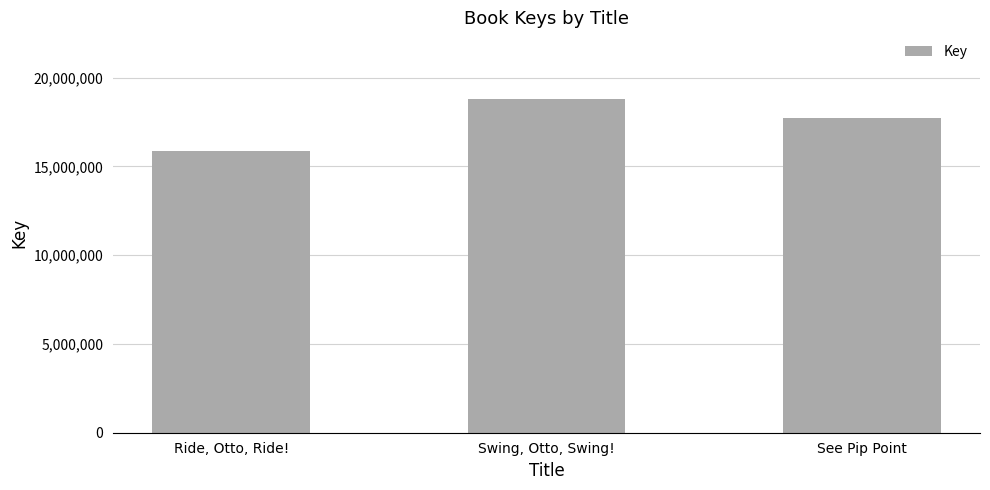

What is the difference between the values at Swing, Otto, Swing! and Ride, Otto, Ride!?

2940215